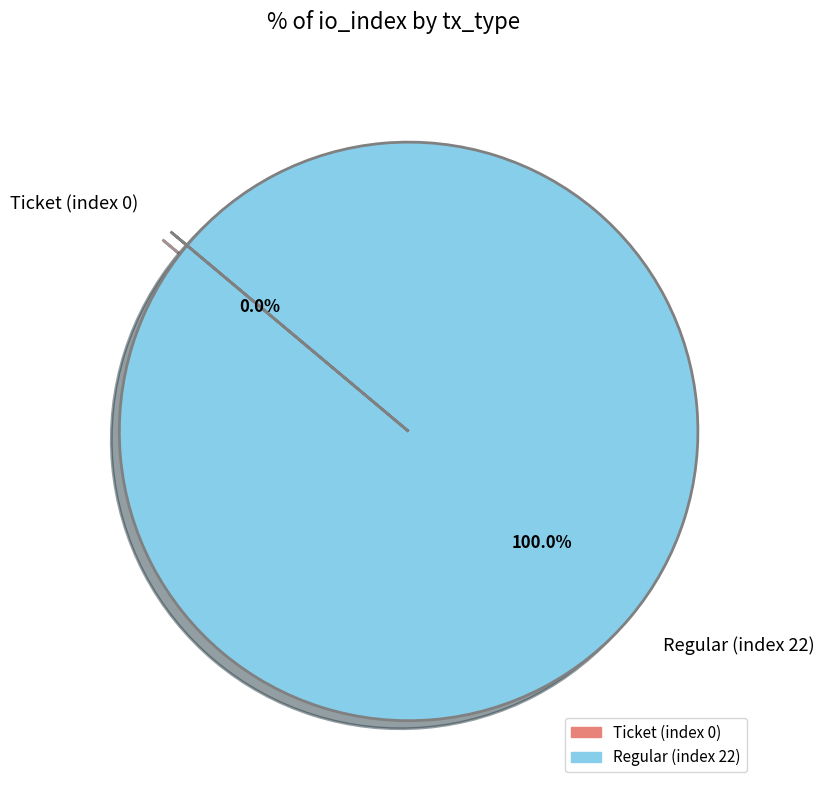

What is the largest slice in the pie chart?

Regular (index 22)